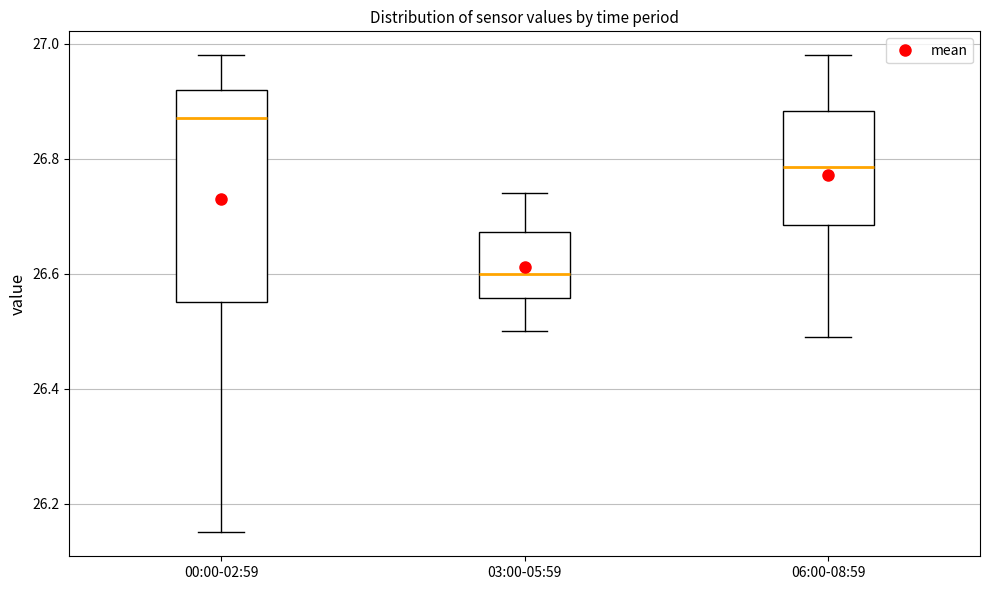

Which box is the tallest, from its lower edge to its upper edge?

00:00-02:59